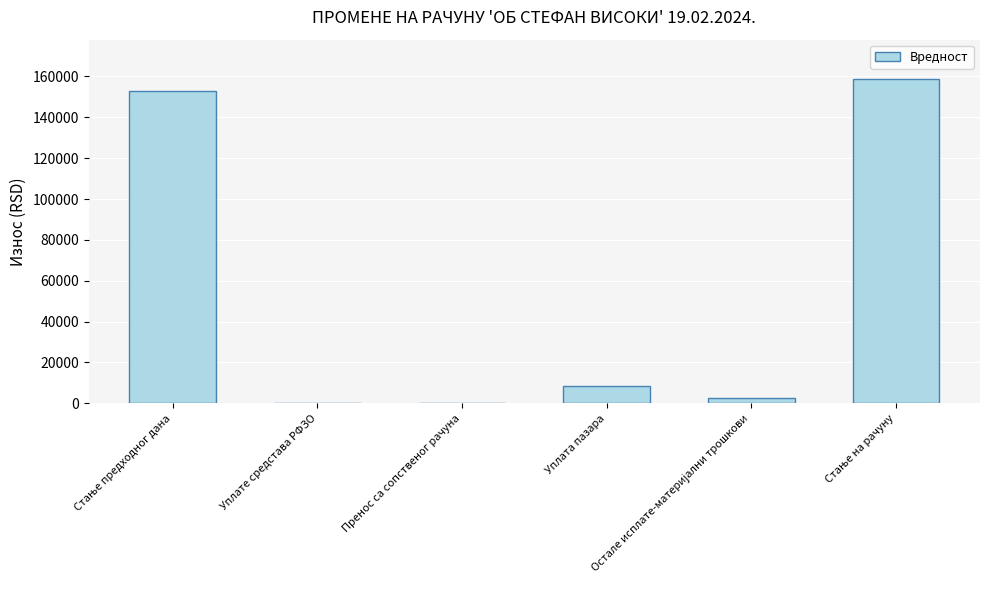

What is the maximum value shown in the chart?

158958.5